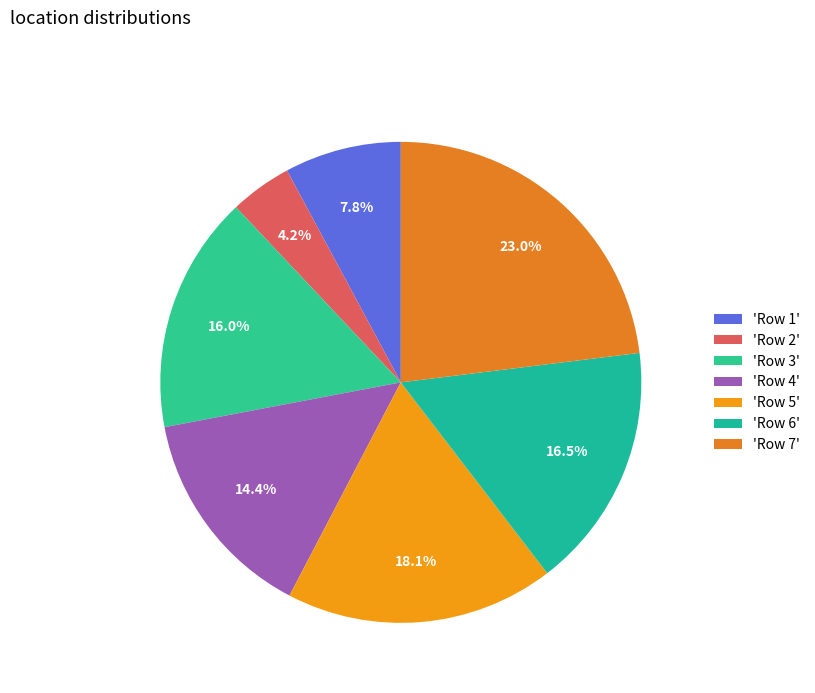

What is the smallest slice in the pie chart?

'Row 2'